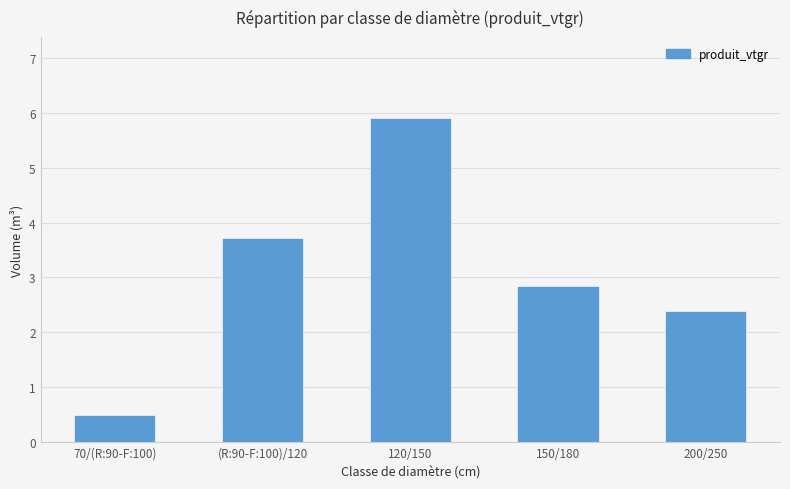

List the labels in order of value, largest first.

120/150, (R:90-F:100)/120, 150/180, 200/250, 70/(R:90-F:100)